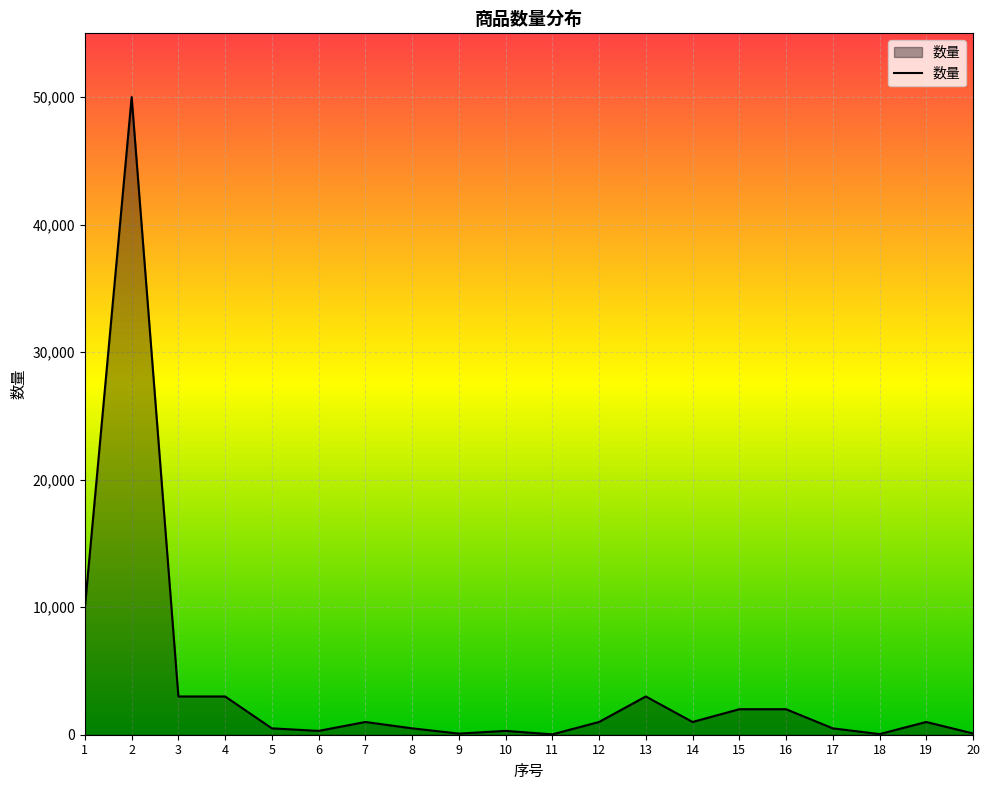

Reading left to right, list all the values displayed in this chart.

1=10000	2=50000	3=3000	4=3000	5=500	6=300	7=1000	8=500	9=90	10=300	11=30	12=1000	13=3000	14=1000	15=2000	16=2000	17=500	18=50	19=1000	20=100